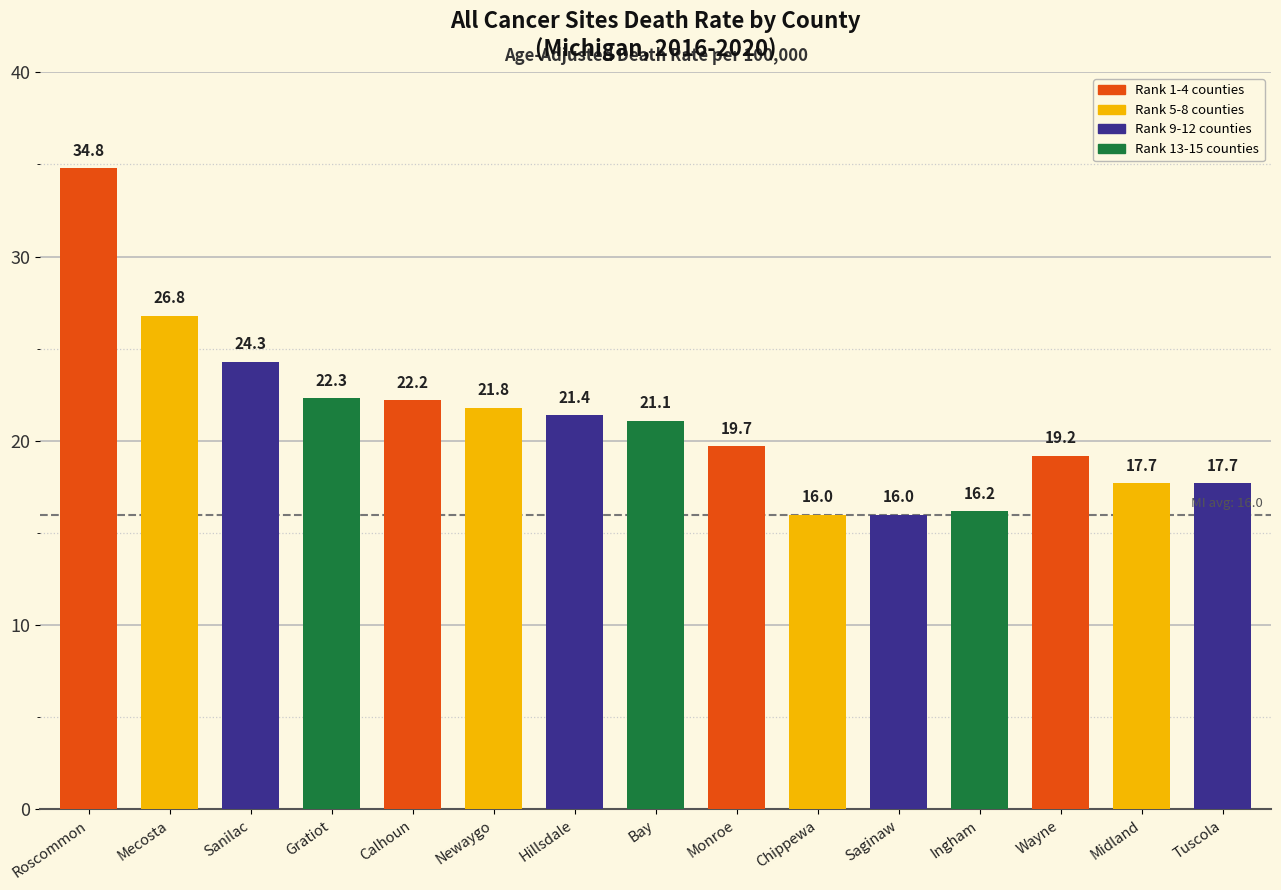

Reading left to right, list all the values displayed in this chart.

Roscommon=34.8	Mecosta=26.8	Sanilac=24.3	Gratiot=22.3	Calhoun=22.2	Newaygo=21.8	Hillsdale=21.4	Bay=21.1	Monroe=19.7	Chippewa=16.0	Saginaw=16.0	Ingham=16.2	Wayne=19.2	Midland=17.7	Tuscola=17.7